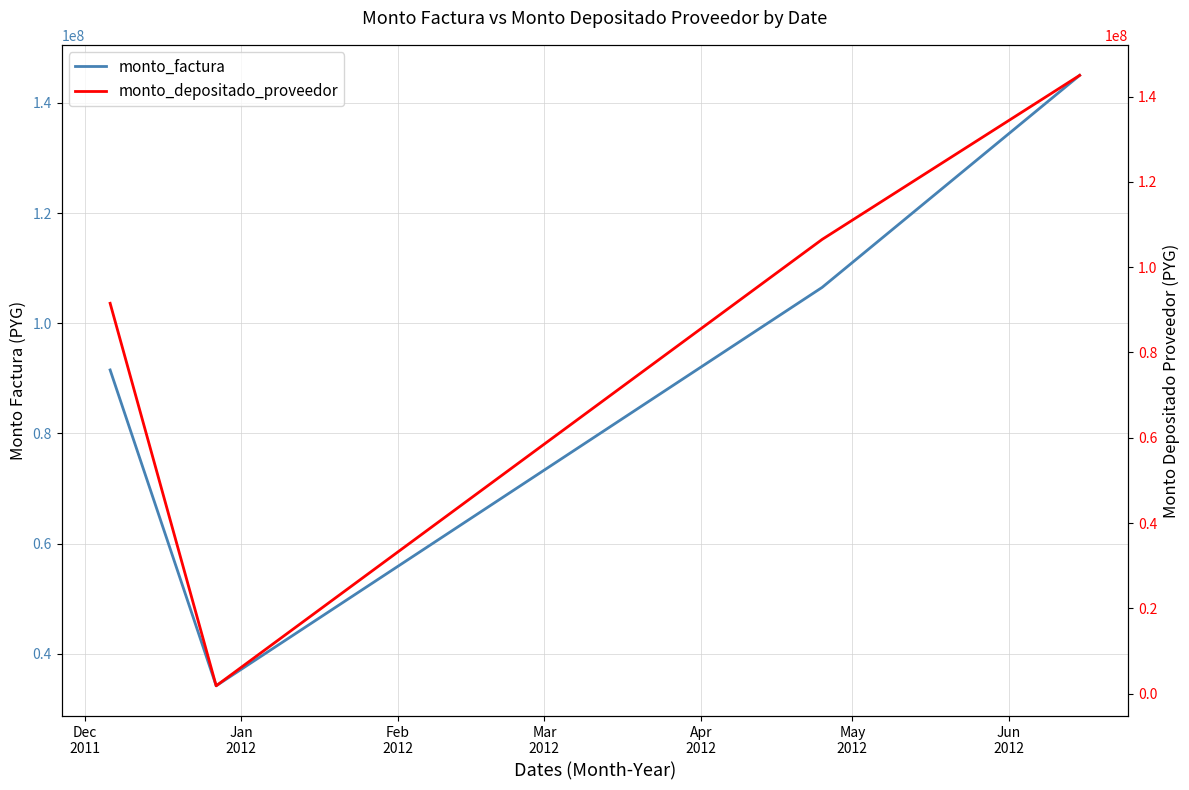

What is the lowest value of the monto_factura series?

34214100